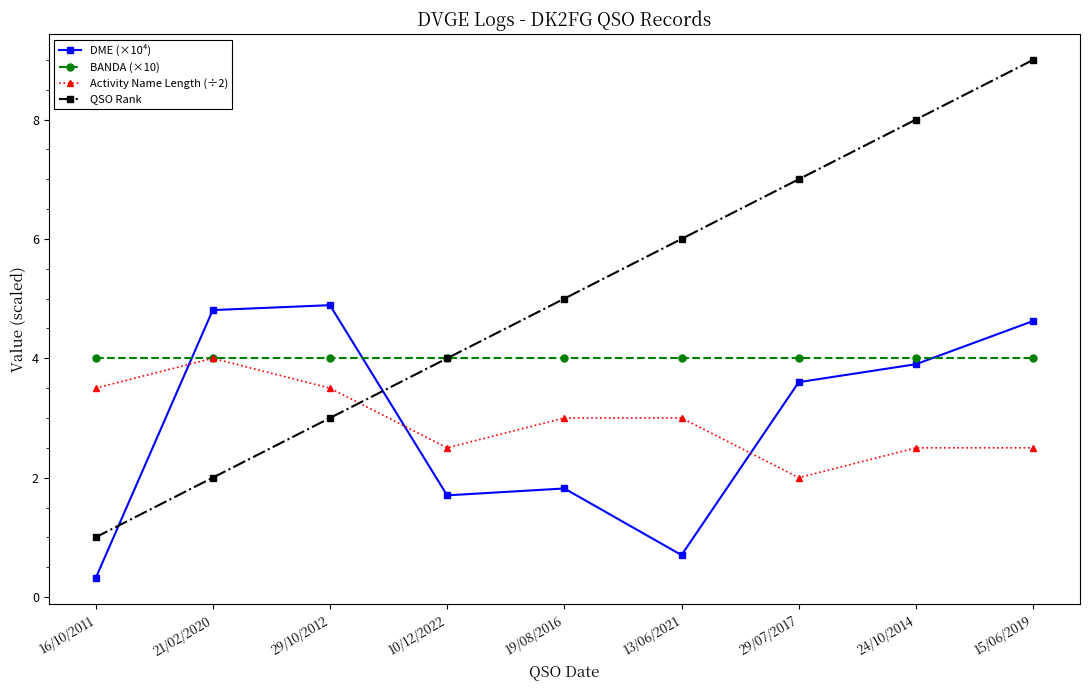

What position from the left is 19/08/2016?

5